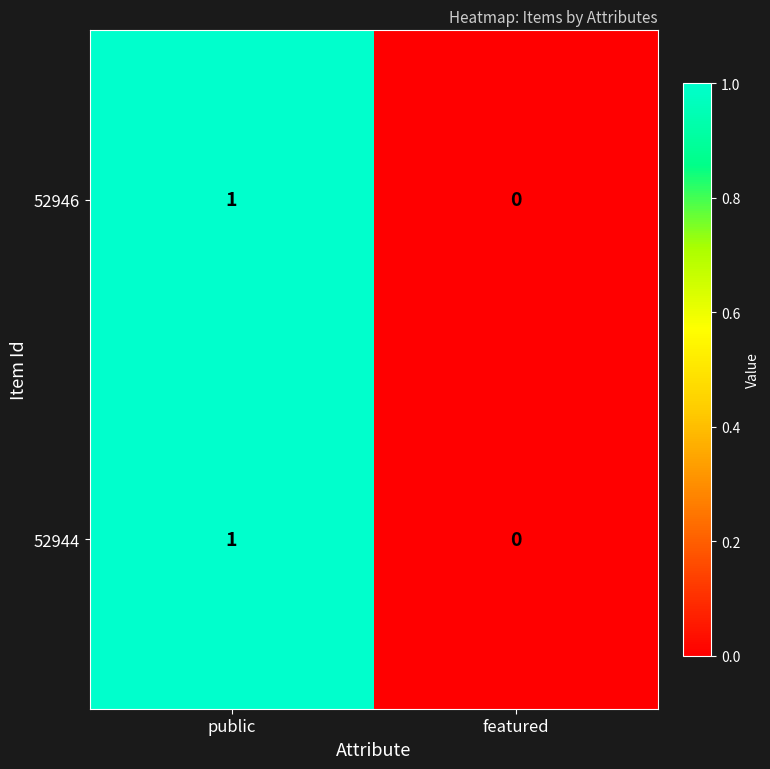

How many categories are shown in the chart?

2